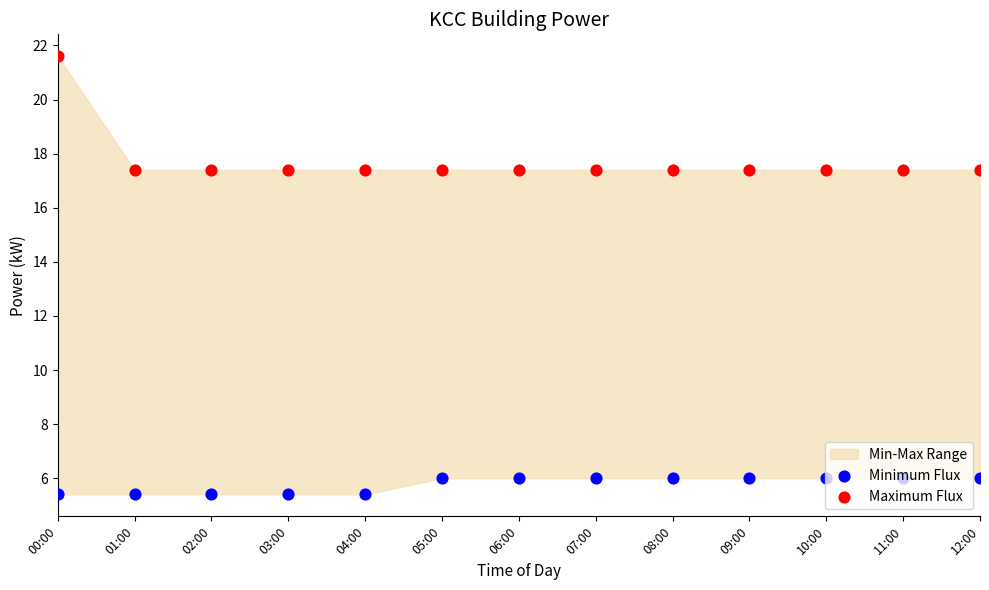

Which series reaches the minimum Y coordinate?

Minimum Flux